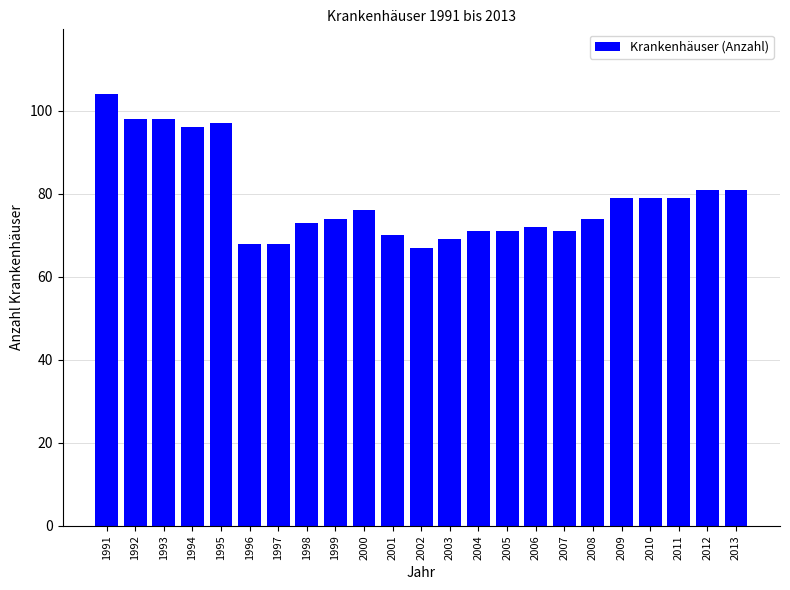

Reading left to right, transcribe all the data shown in this chart.

1991=104	1992=98	1993=98	1994=96	1995=97	1996=68	1997=68	1998=73	1999=74	2000=76	2001=70	2002=67	2003=69	2004=71	2005=71	2006=72	2007=71	2008=74	2009=79	2010=79	2011=79	2012=81	2013=81